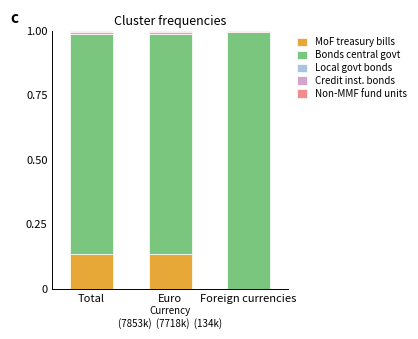

Rank the series at Euro from lowest to highest value.

Local govt bonds, Non-MMF fund units, Credit inst. bonds, MoF treasury bills, Bonds central govt